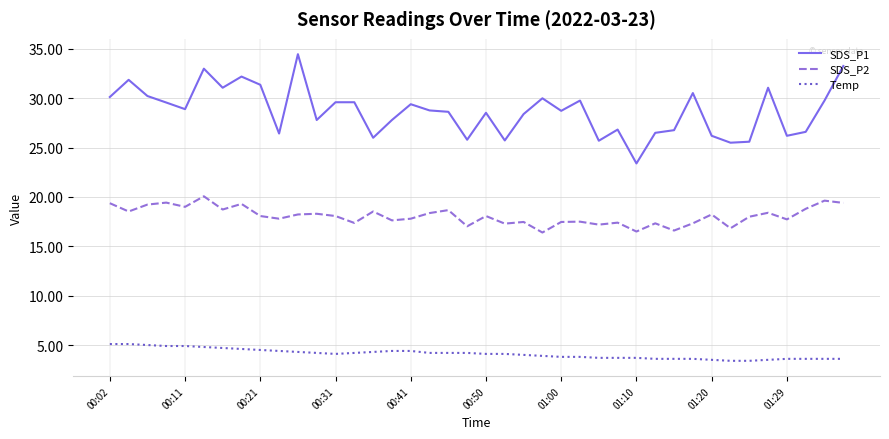

What is the maximum value for SDS_P2?

20.1